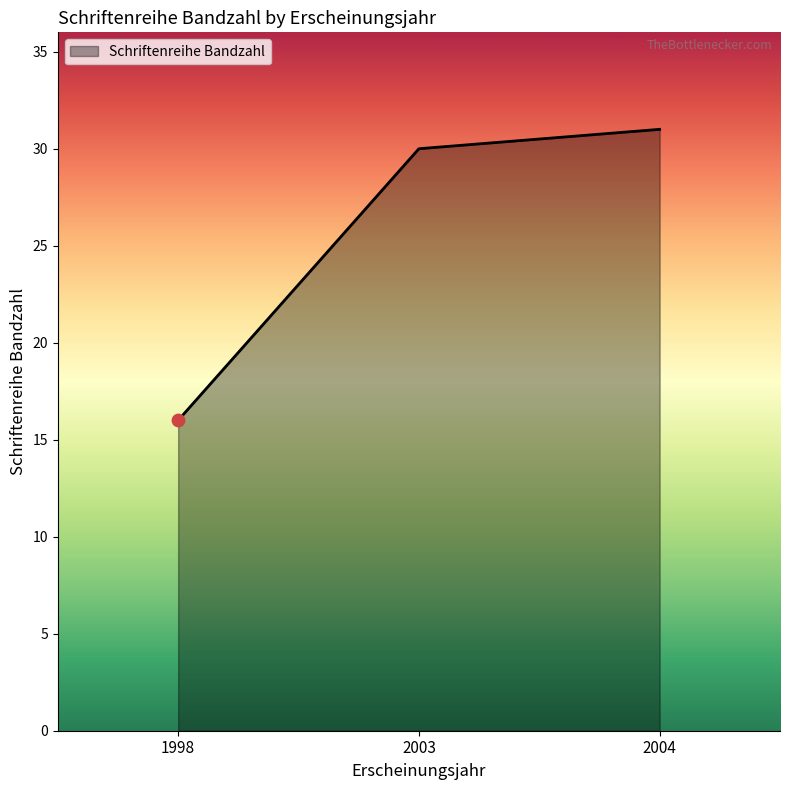

Approximately how many times larger is the value at 2004 compared to 1998?

1.9